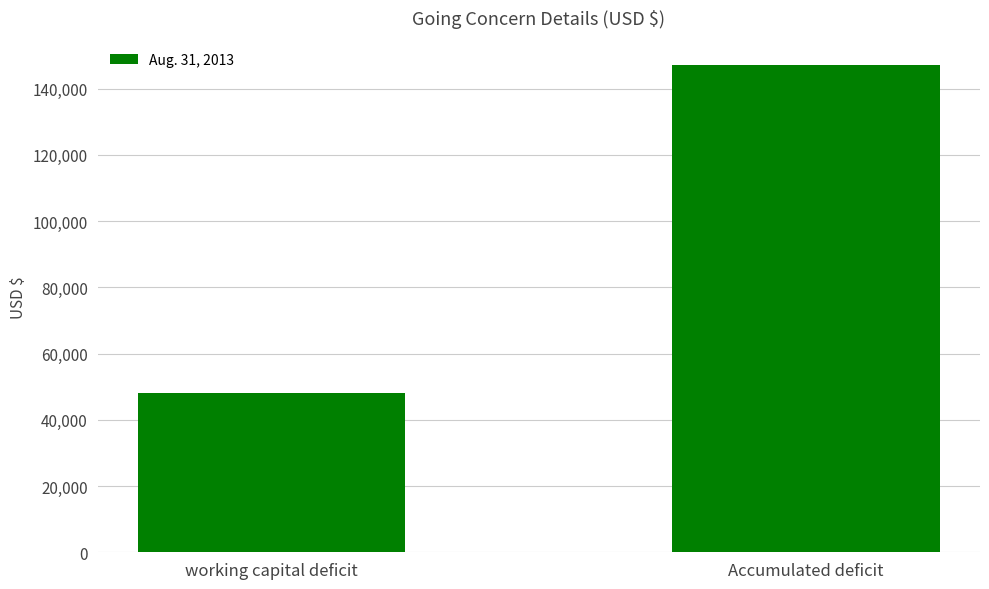

Rank the categories by value from highest to lowest.

Accumulated deficit, working capital deficit